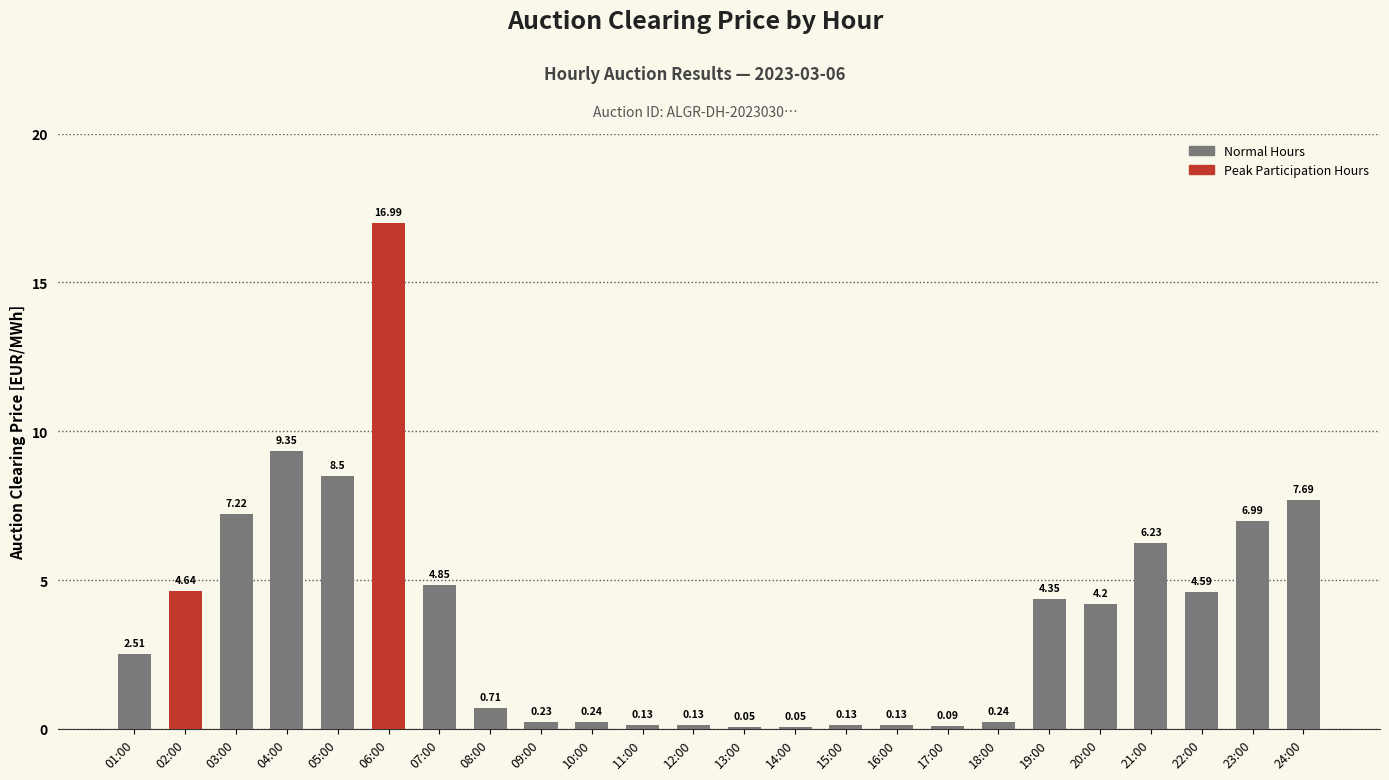

Which has a higher value, 12:00 or 02:00?

02:00